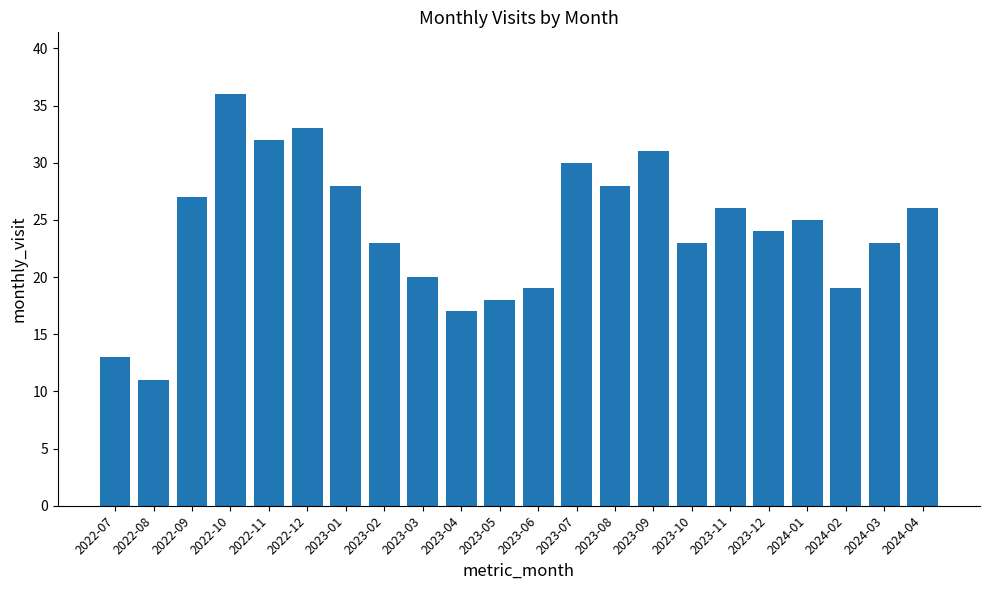

What is the difference between the maximum and minimum values?

25